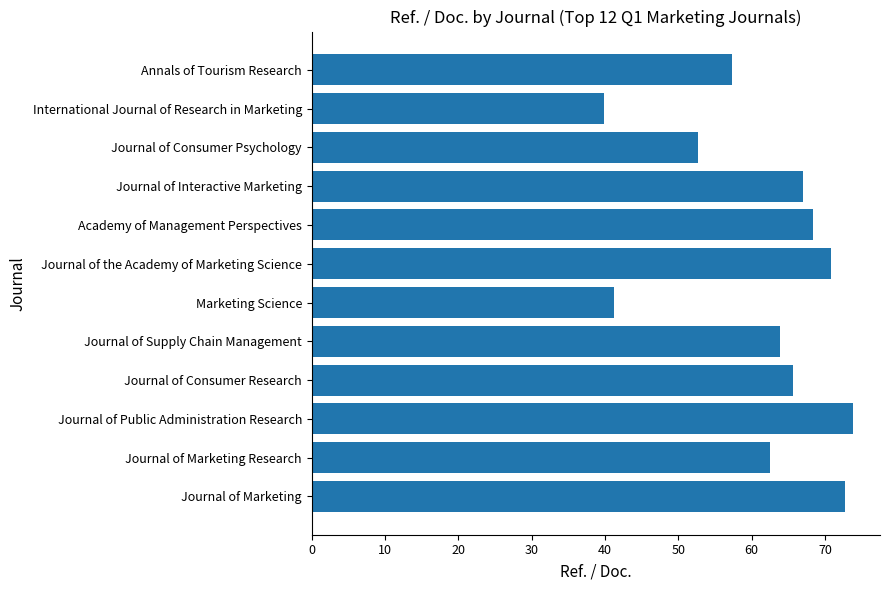

Reading bottom to top, what are all the values shown in this chart?

72.7	62.5	73.8	65.7	63.9	41.3	70.8	68.4	67.0	52.7	39.9	57.3